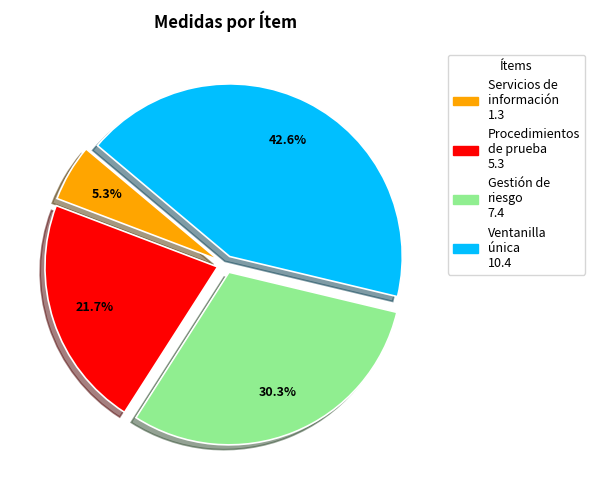

Combined, do Servicios de información 1.3 and Procedimientos de prueba 5.3 account for over 50%?

No